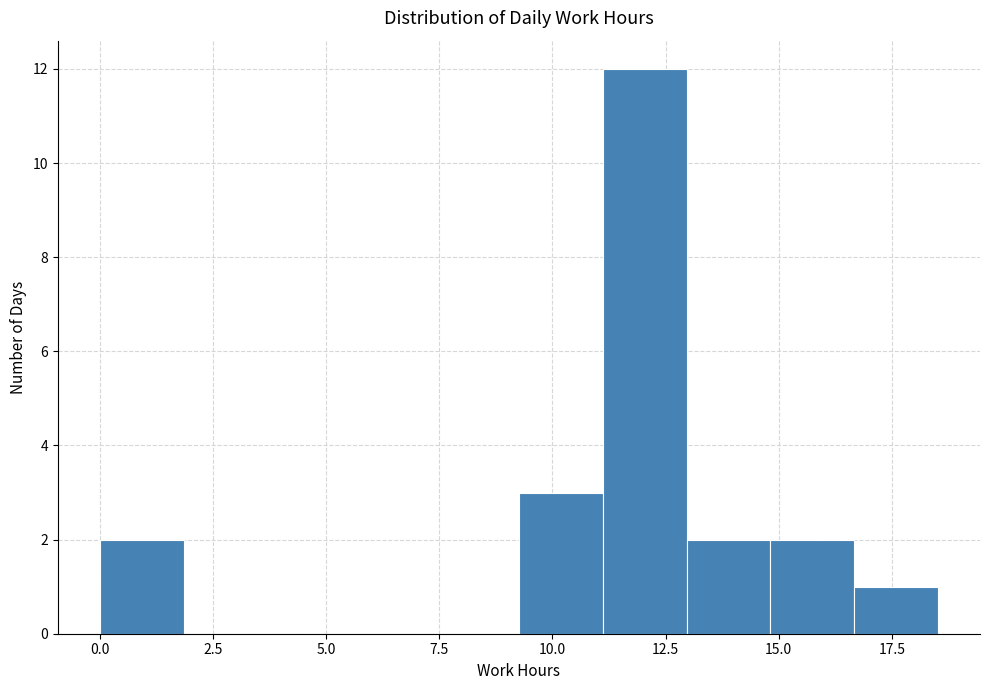

Read against the x-axis, roughly where is the centre of the tallest bar?

12.0